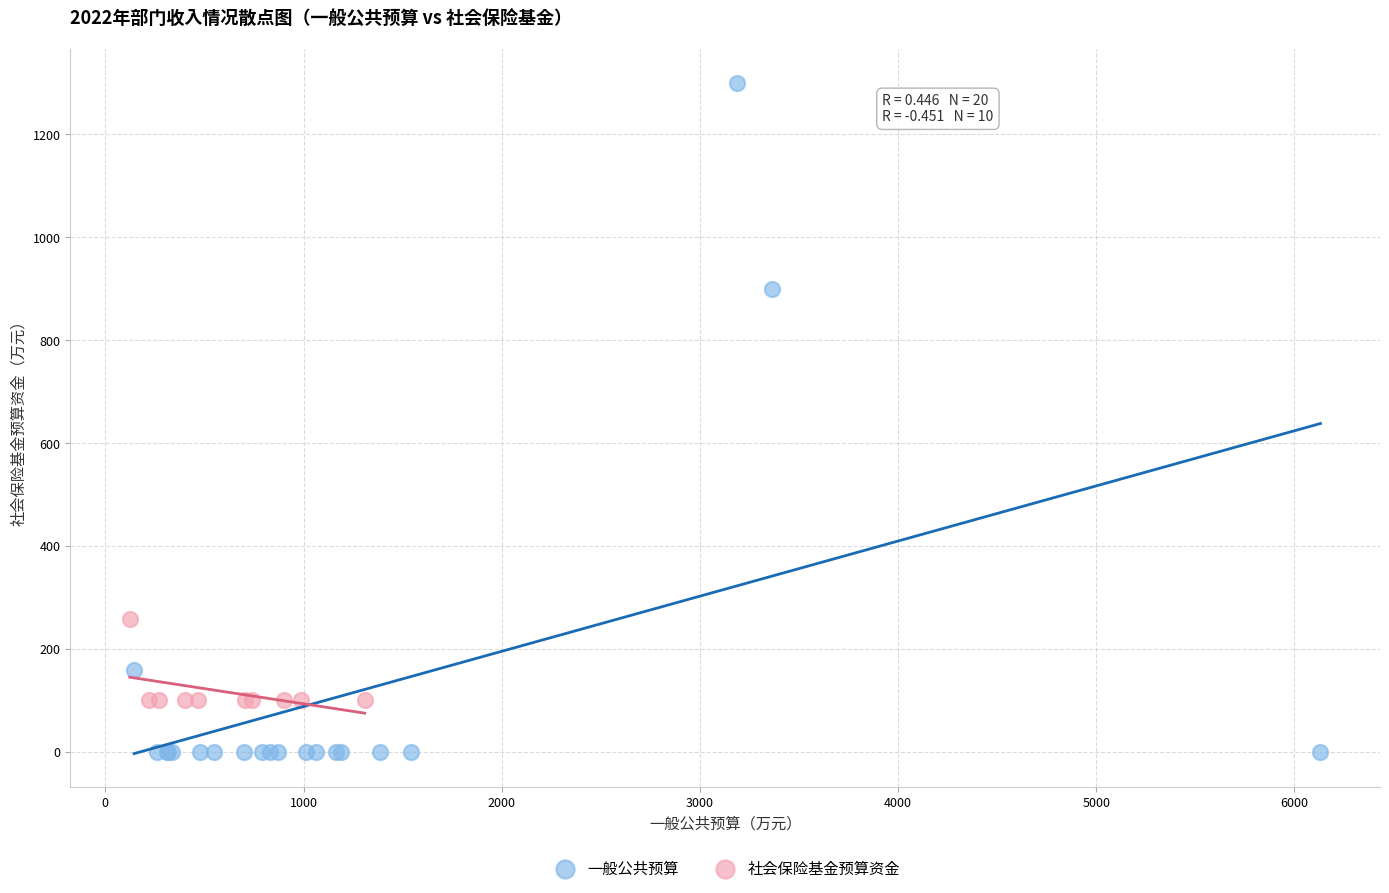

Which series has the largest Y range (max minus min)?

一般公共预算